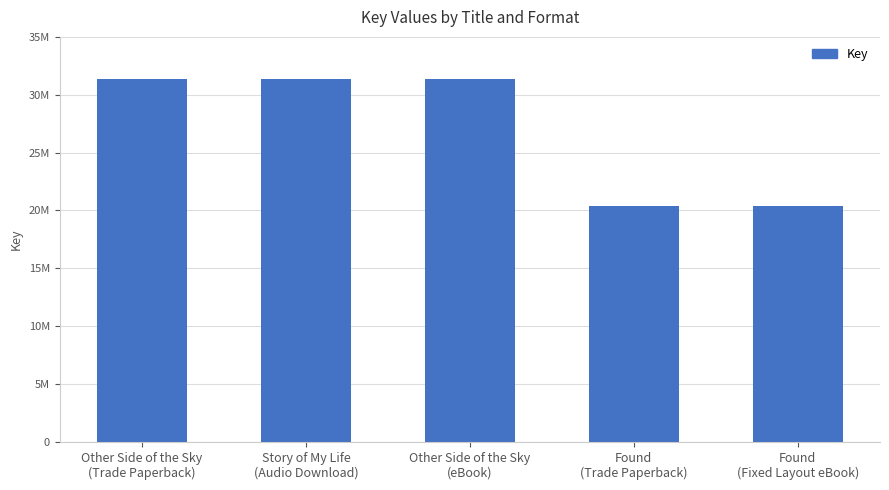

What is the sum of the values at Found
(Fixed Layout eBook) and Story of My Life
(Audio Download)?

51772039